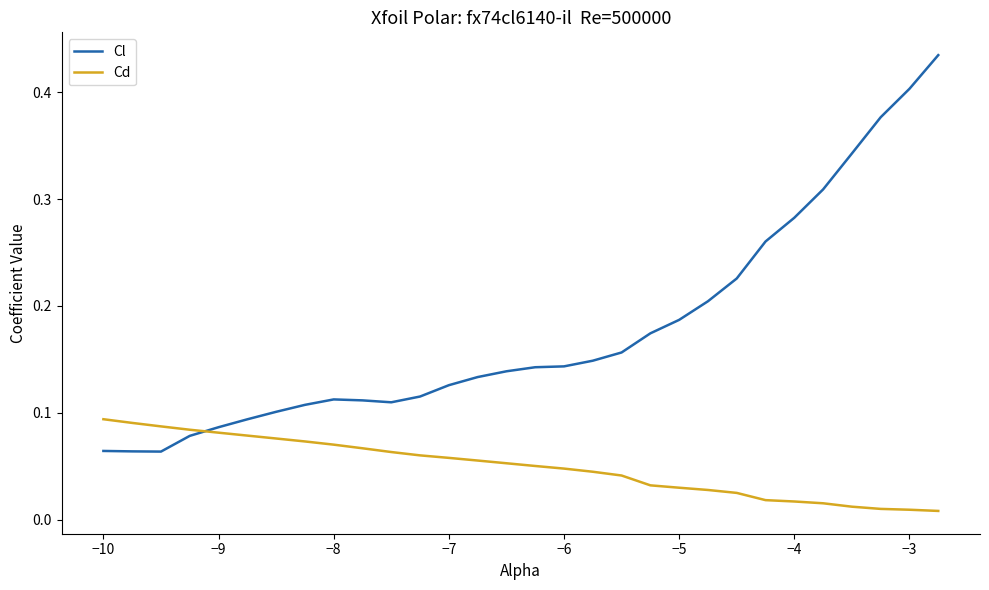

Which series has the largest total across all categories?

Cl